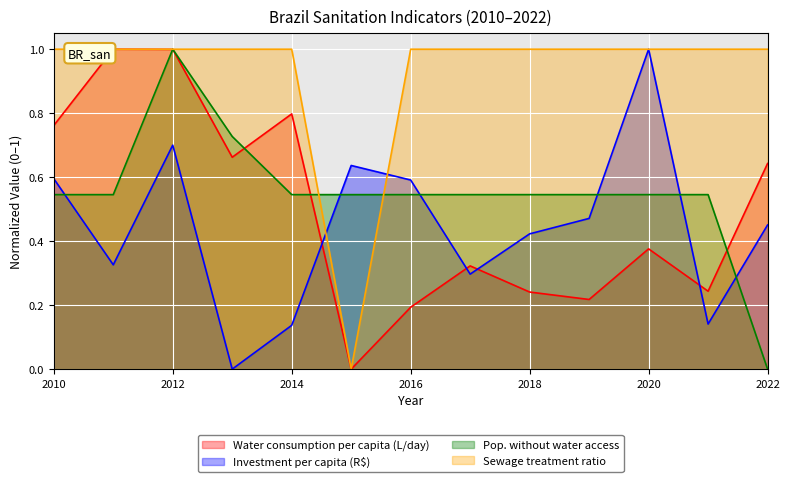

The value of Pop. without water access at 2012 is 1.0. True or false?

True